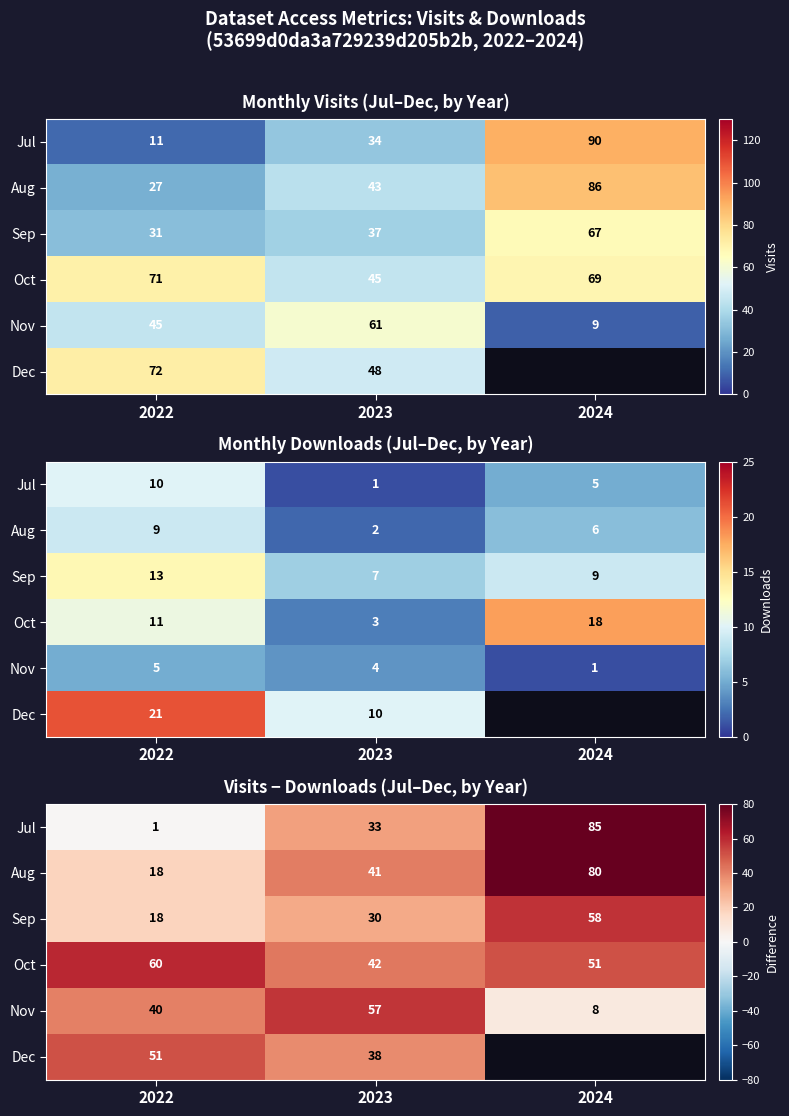

What is the maximum value for Nov?

57.0